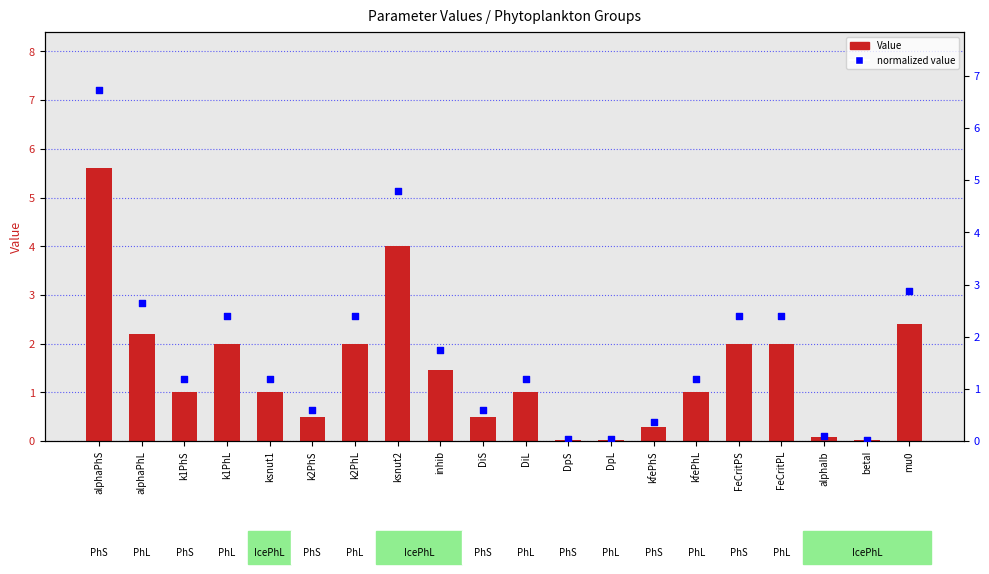

Which series has the largest total across all categories?

normalized value